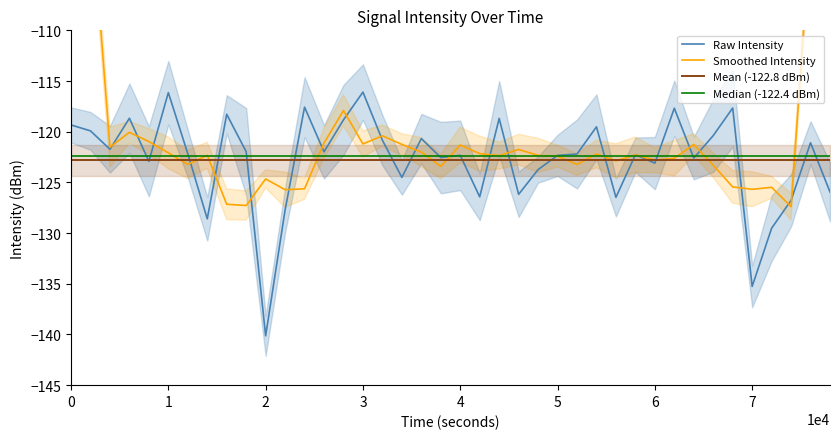

What is the value of the 26th point from the left?

-122.3